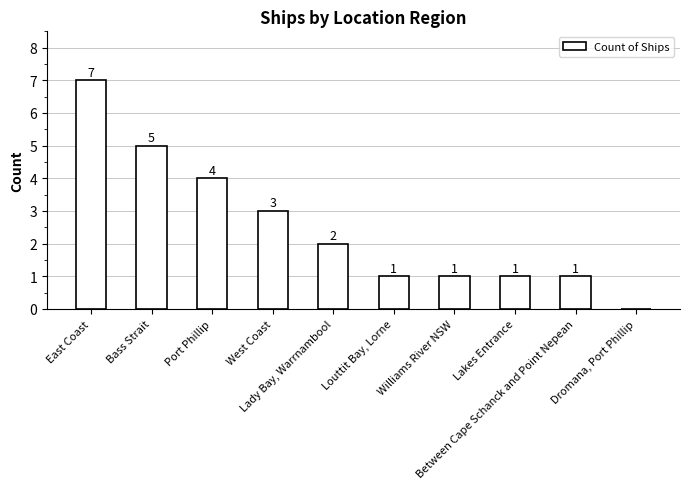

Which has a higher value, Lakes Entrance or Lady Bay, Warrnambool?

Lady Bay, Warrnambool